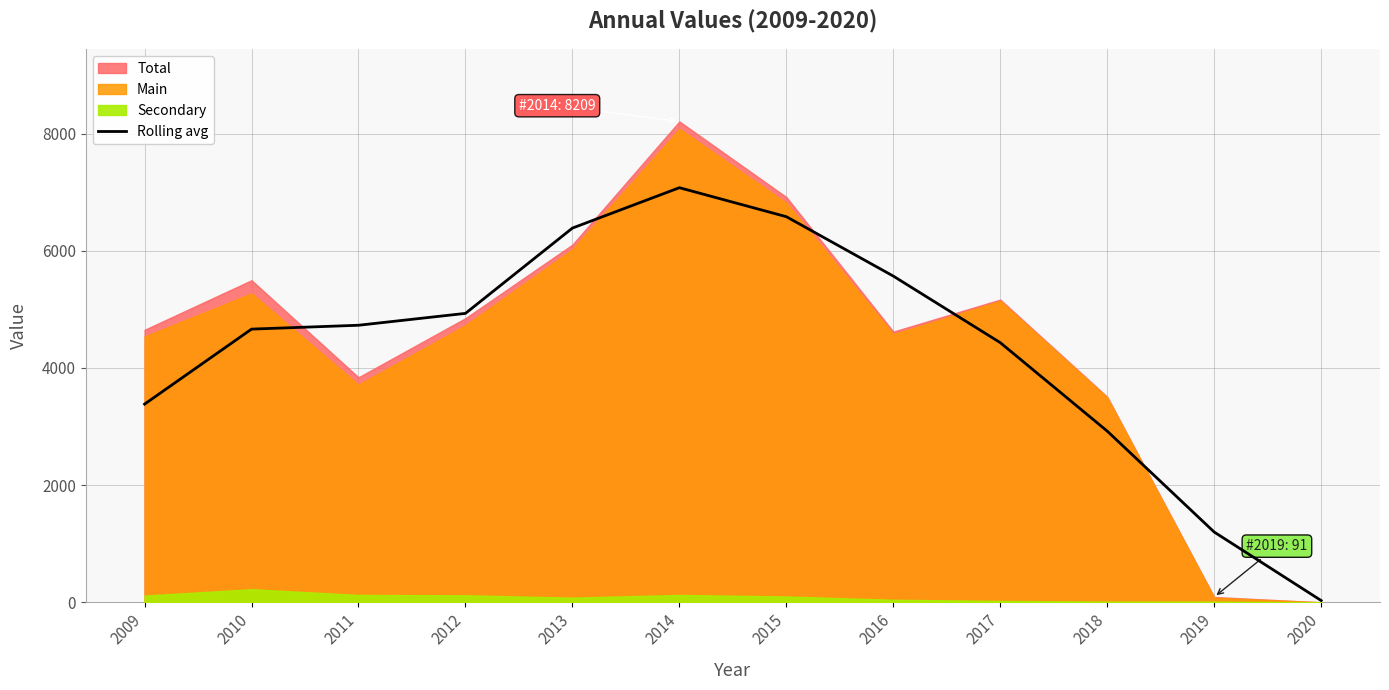

At which label does Rolling avg reach its minimum?

2020